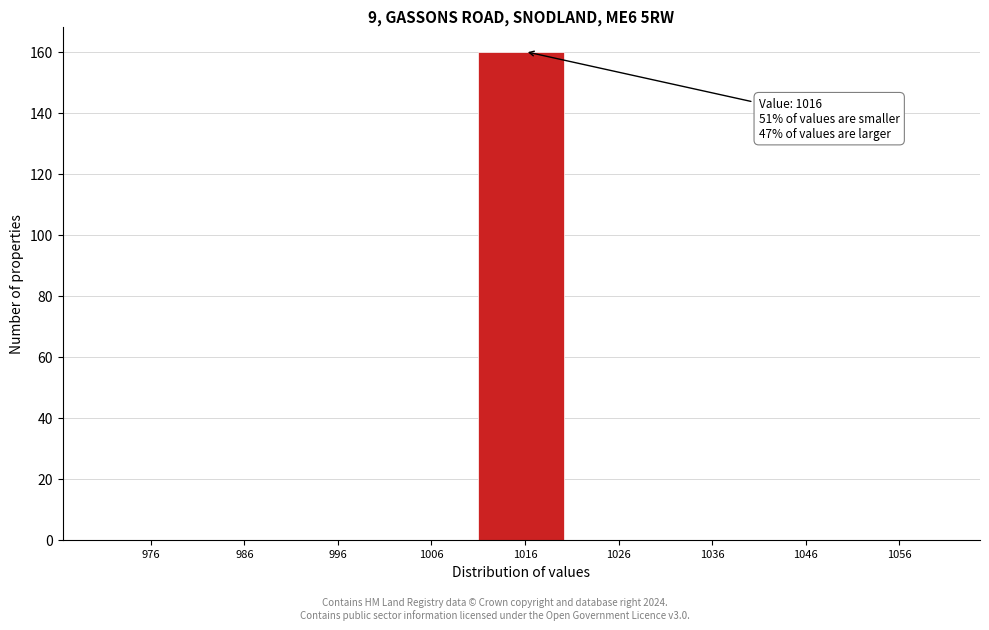

Reading left to right, what are all the values shown in this chart?

976=0	986=0	996=0	1006=0	1016=160	1026=0	1036=0	1046=0	1056=0